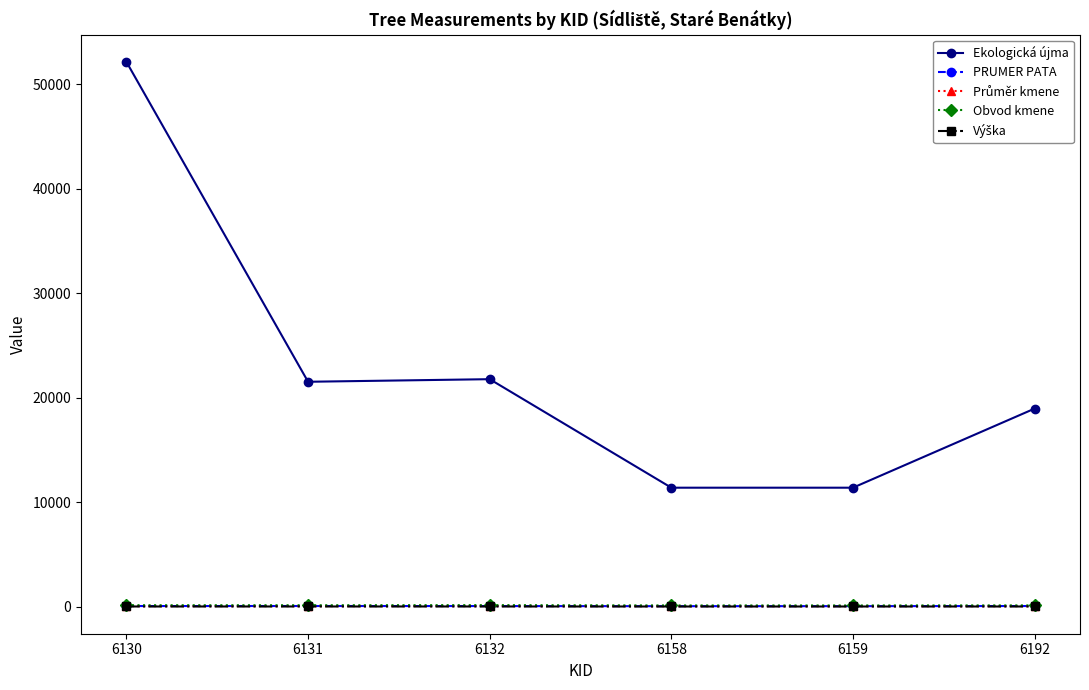

What is the spread (max minus min) of values at 6132?

21766